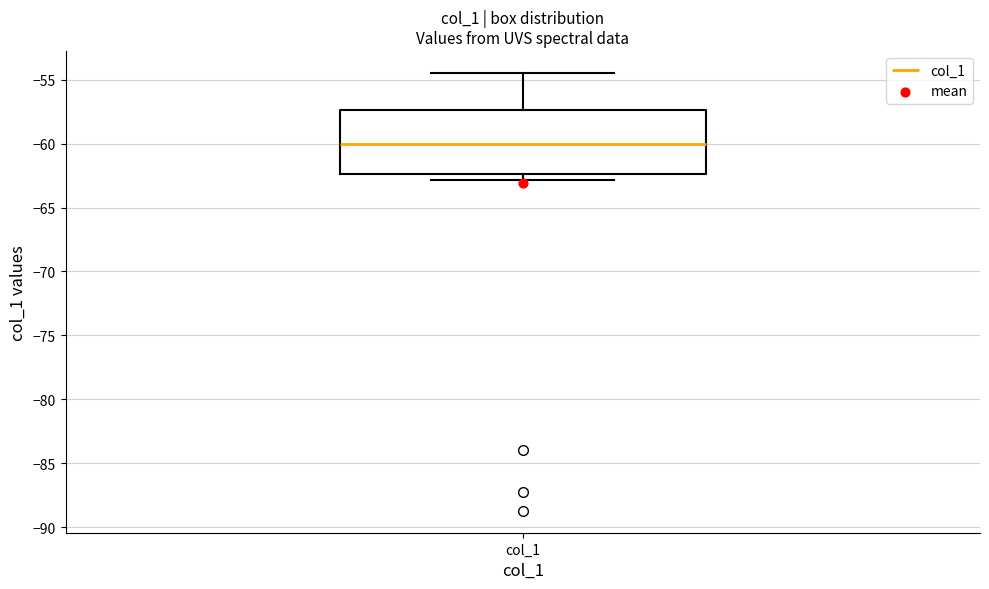

Transcribe this box plot: give where the median line is, the range the box spans, and where the two whiskers end, as read against the y-axis. The values are not printed on the chart, so give them approximately, as read against the axis.

median -60.0, box -62.5 to -57.5, whiskers -63.0 to -54.5